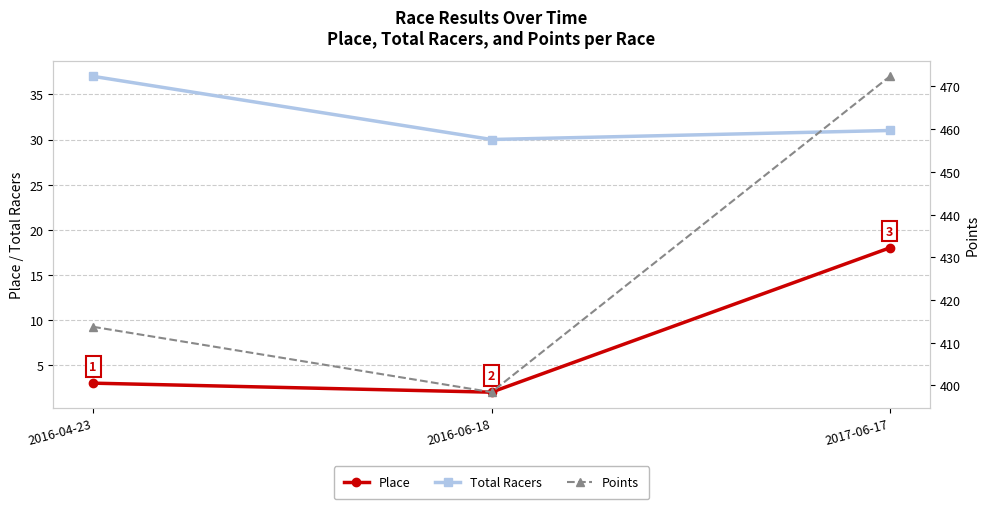

What is the label of the 2nd point from the right?

2016-06-18